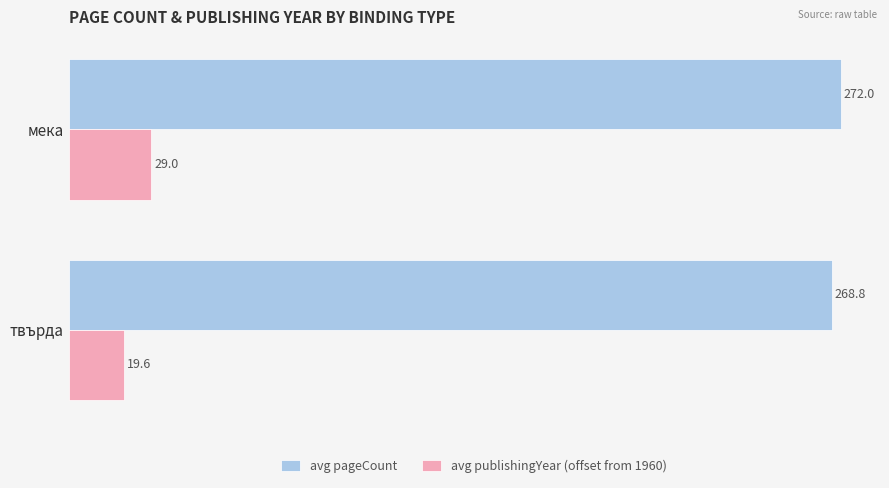

Between твърда and мека, which series saw the biggest shift?

avg publishingYear (offset from 1960)